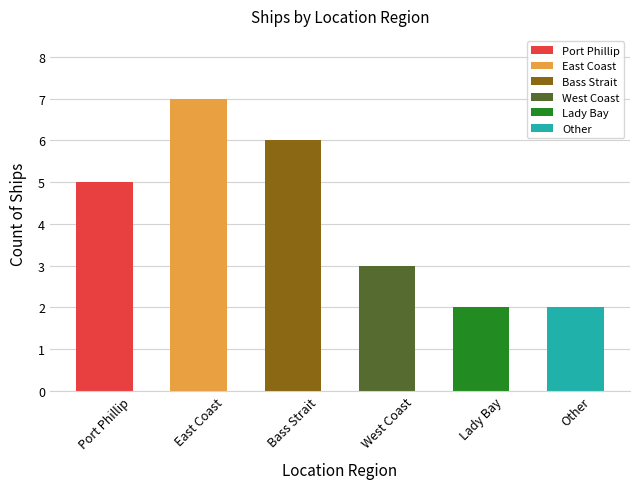

Reading left to right, transcribe all the data shown in this chart.

5	7	6	3	2	2